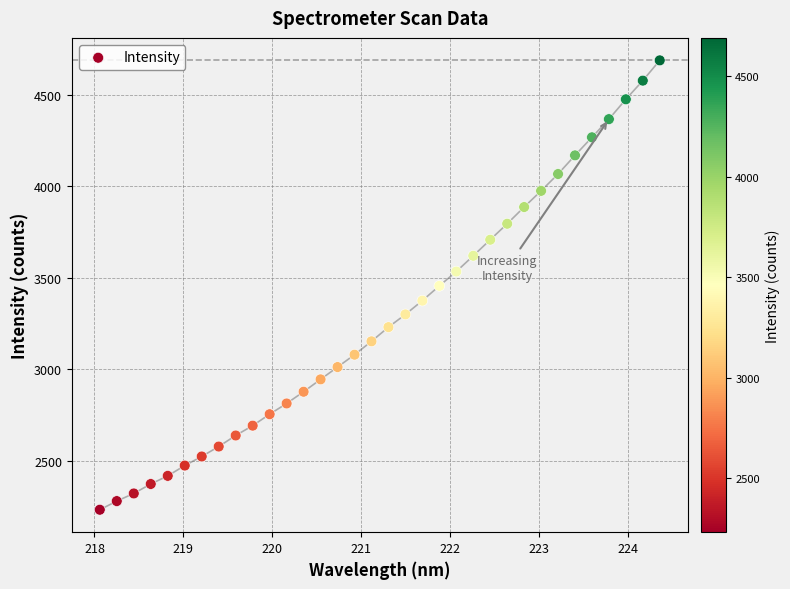

What is the range of X values (max minus min)?

6.3